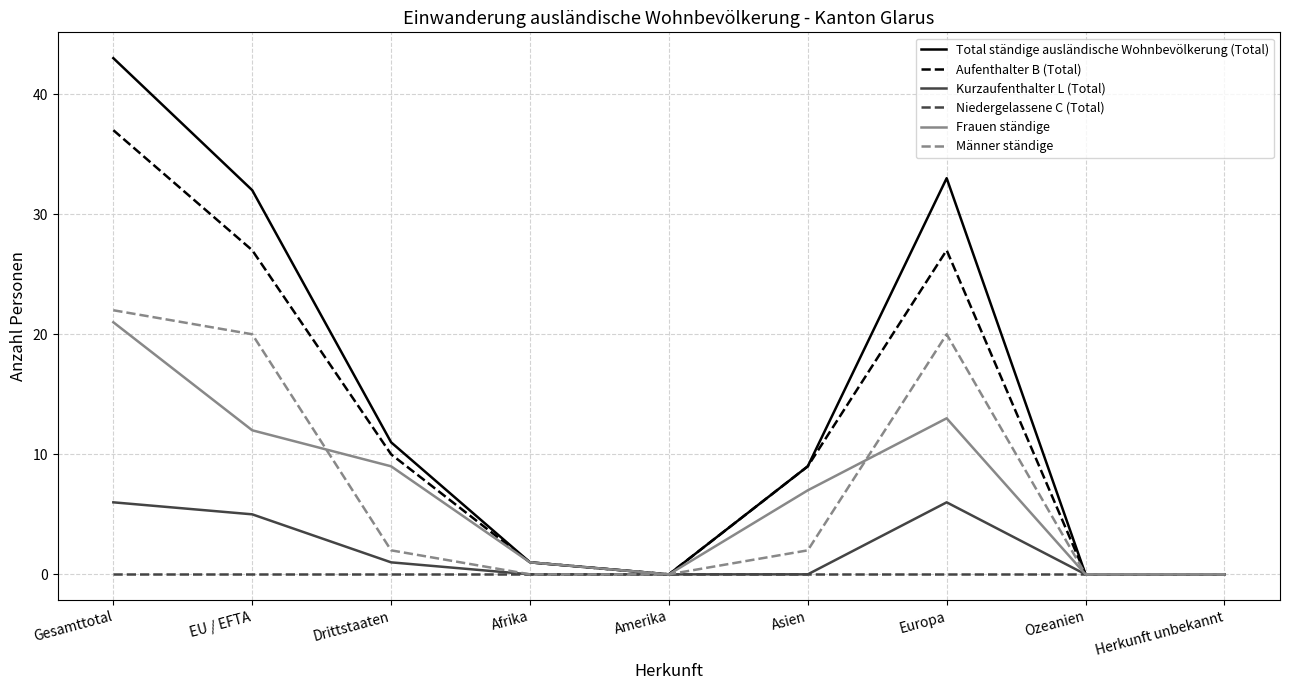

Which series has the largest total across all categories?

Total ständige ausländische Wohnbevölkerung (Total)